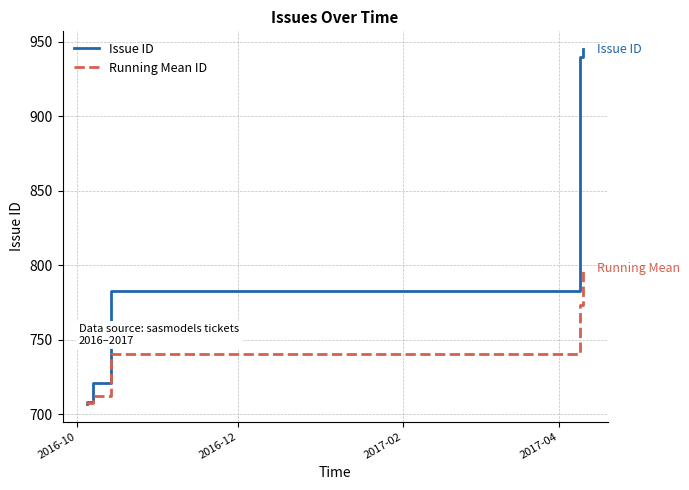

What are all the series names shown in the legend?

Issue ID, Running Mean ID